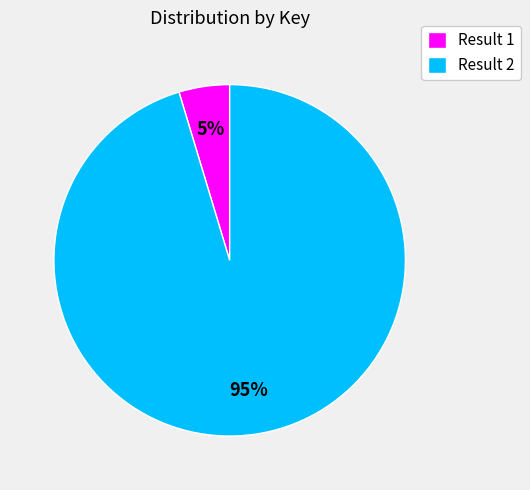

To the nearest percent, what is the combined percentage of Result 1 and Result 2?

100%